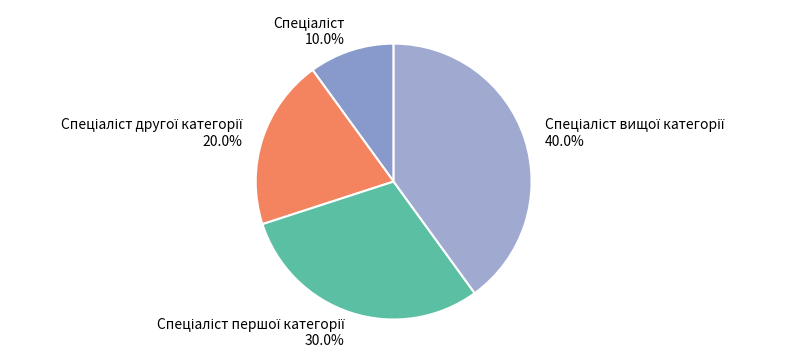

Does any single category account for the majority?

No